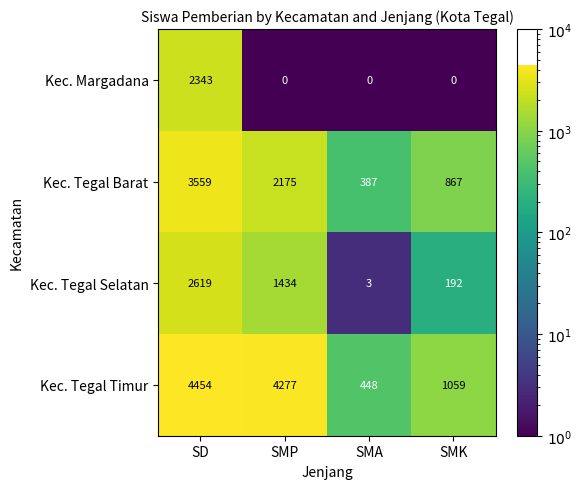

Reading left to right, transcribe all the data shown in this chart.

Kec. Margadana: SD=2343	SMP=0	SMA=0	SMK=0
Kec. Tegal Barat: SD=3559	SMP=2175	SMA=387	SMK=867
Kec. Tegal Selatan: SD=2619	SMP=1434	SMA=3	SMK=192
Kec. Tegal Timur: SD=4454	SMP=4277	SMA=448	SMK=1059